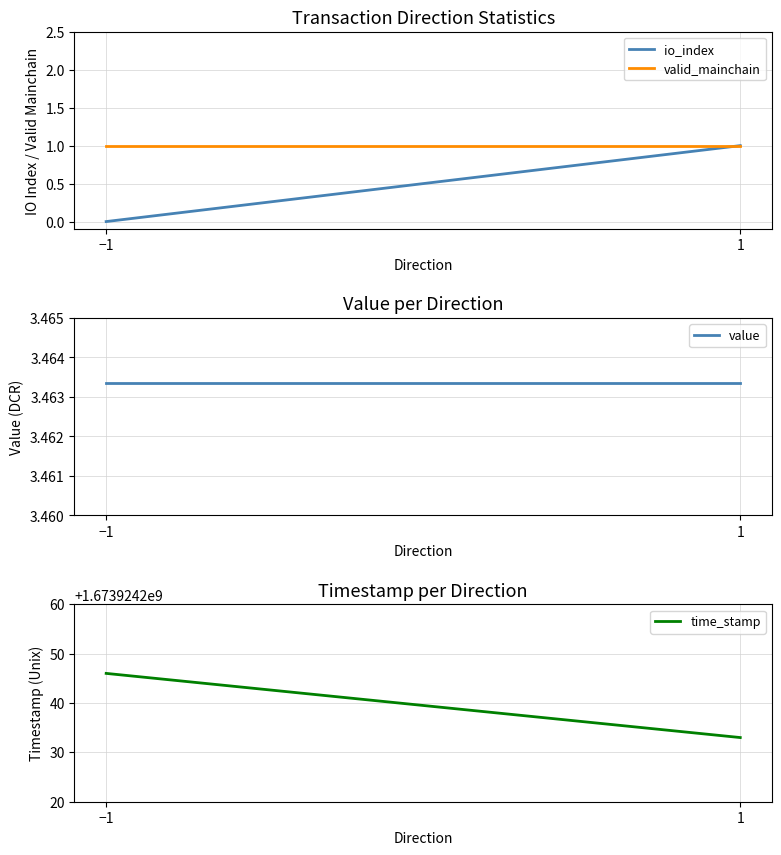

The value series shows 0.8 at −1. True or false?

False